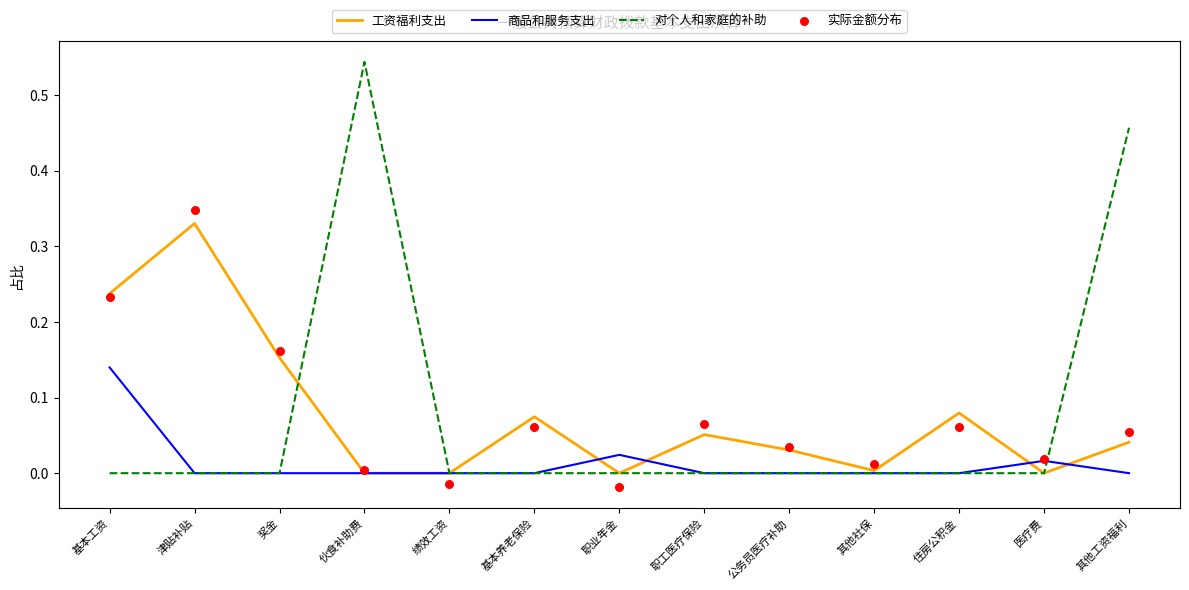

At which category is the sum across all series the highest?

津贴补贴